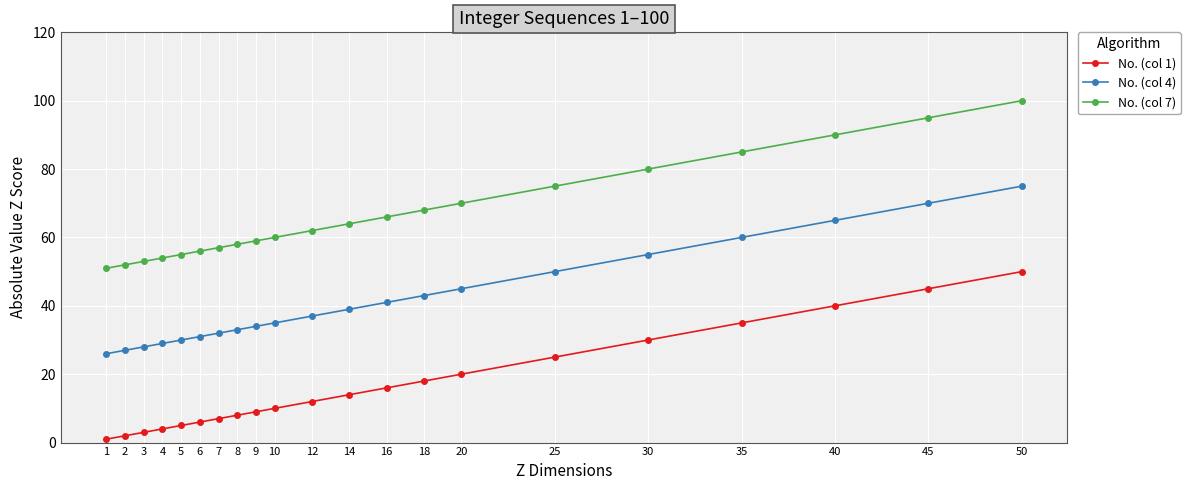

The value of No. (col 1) at 30 is 47. True or false?

False